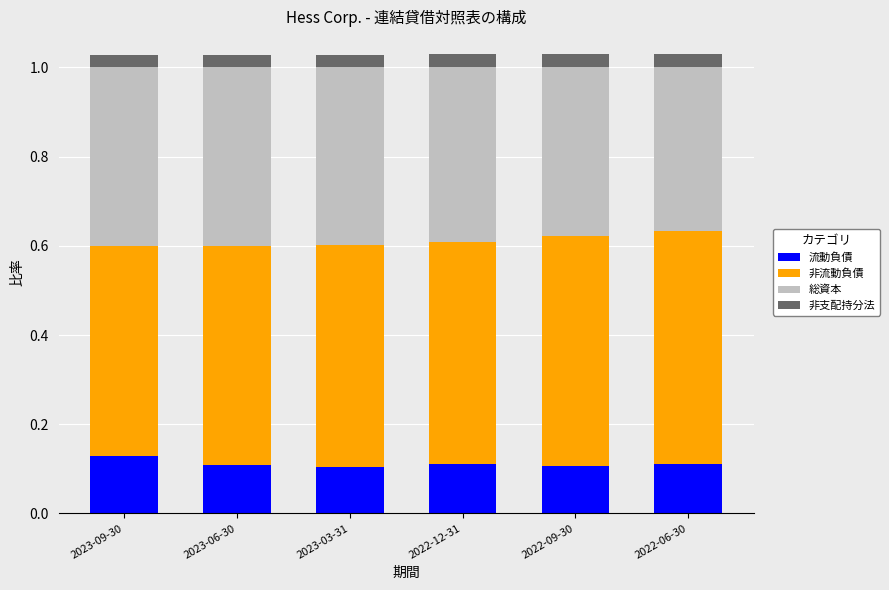

Are the bars horizontal?

No